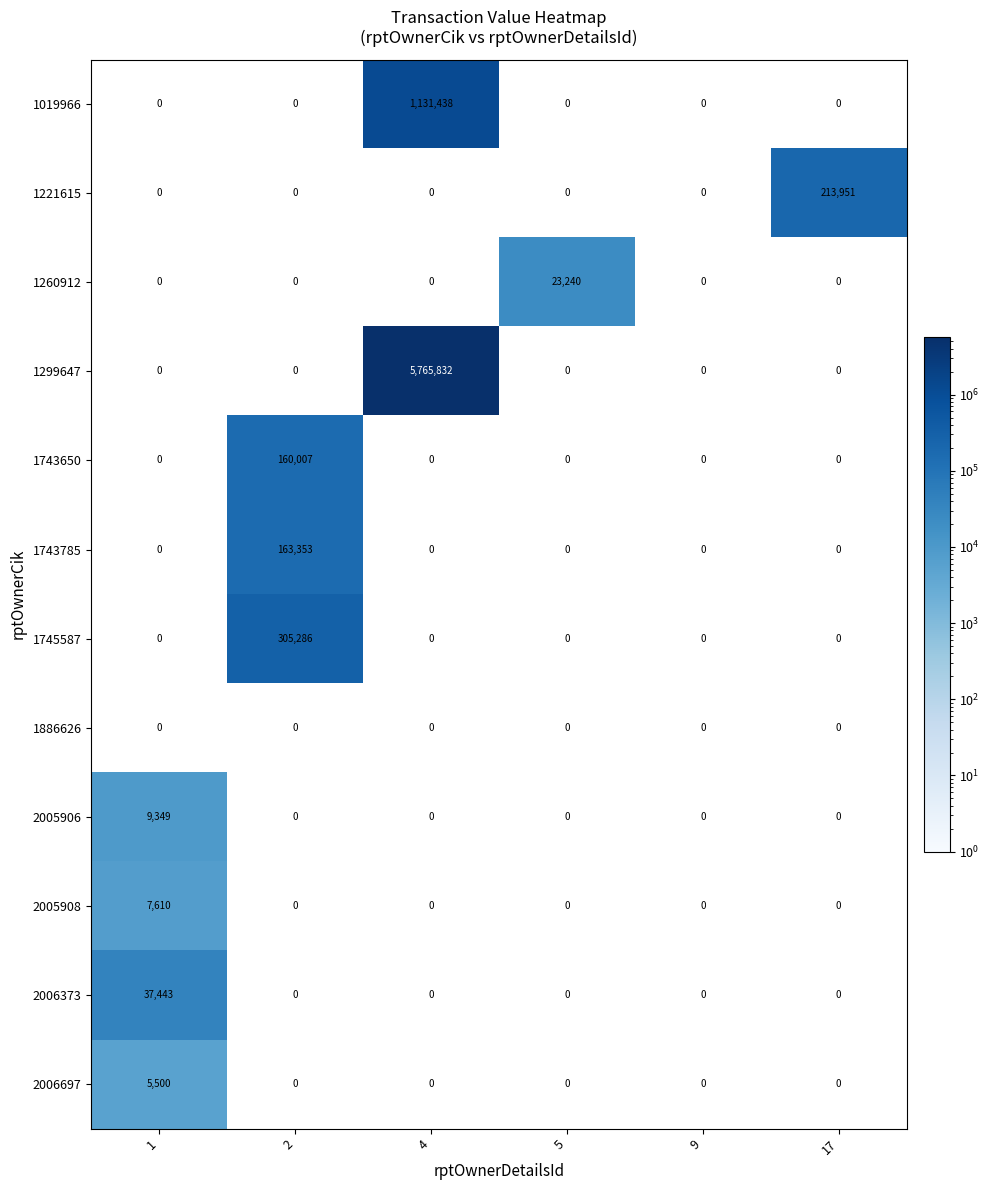

Which series changed the most between 1 and 17?

1221615